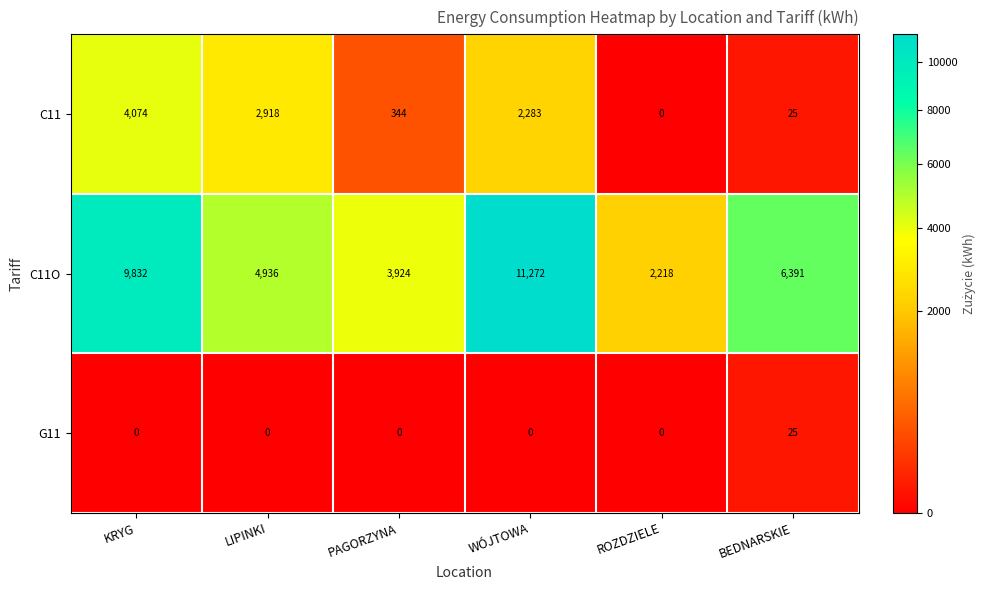

Which series has the widest spread of values?

C11O